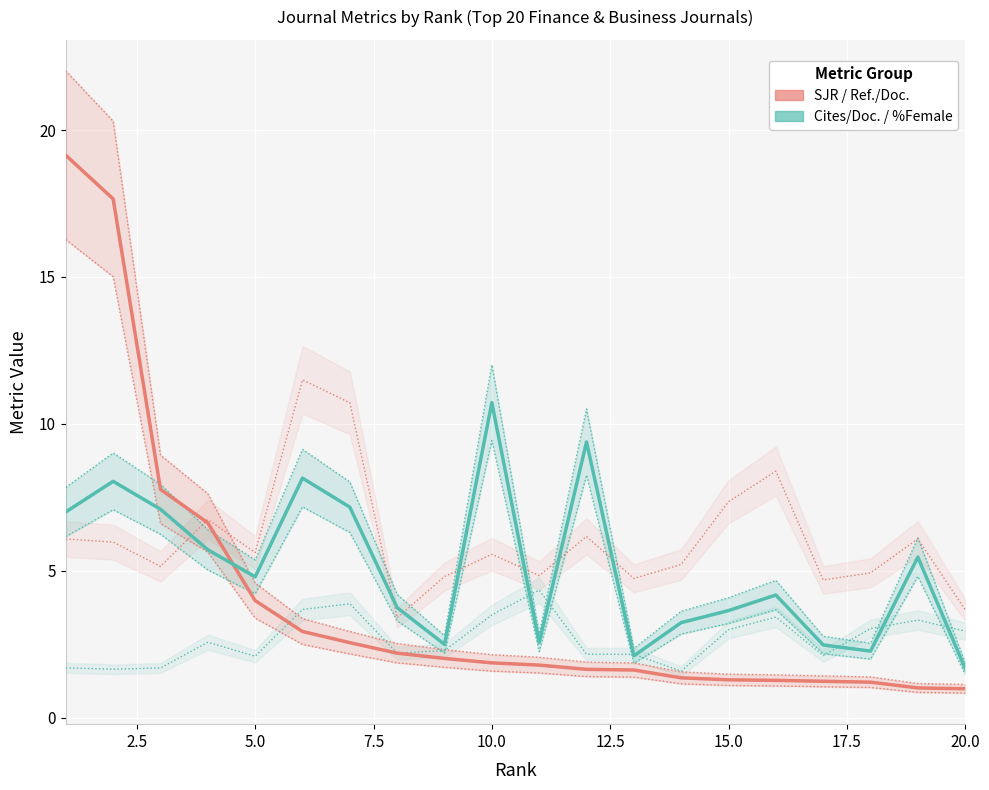

How many times do %Female (÷10) and SJR cross each other?

1